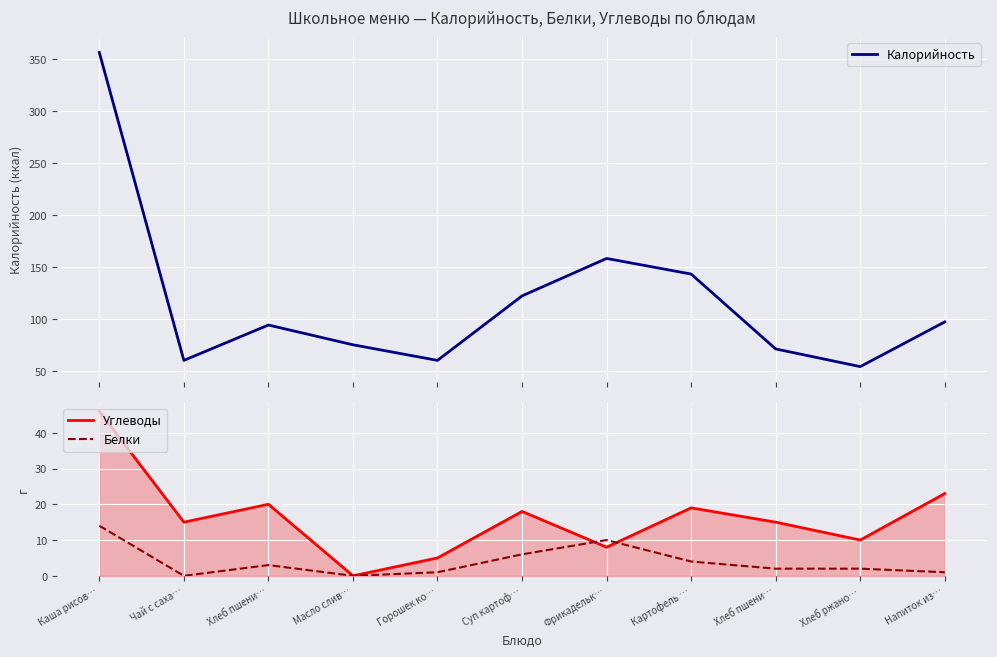

What is the difference between the second highest and minimum values in the Белки series?

10